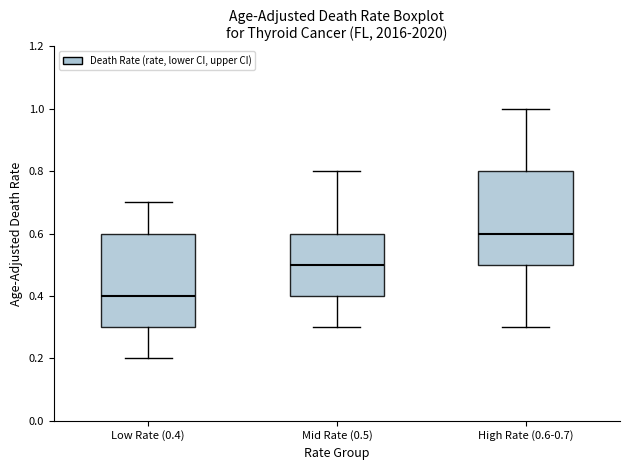

Which box has the highest median line?

High Rate (0.6-0.7)